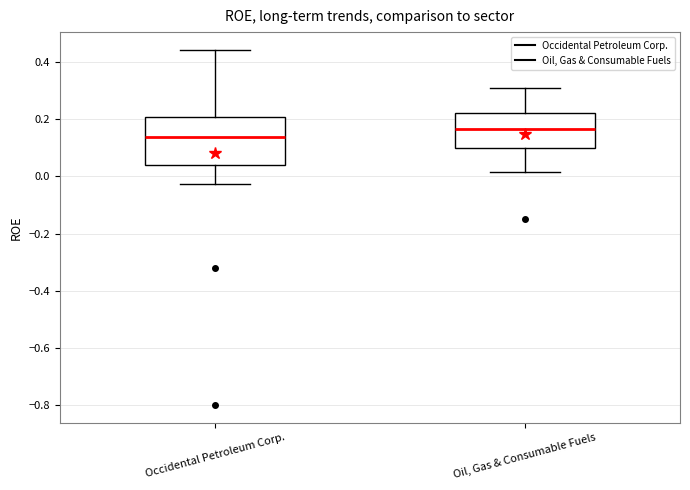

Where does the lower whisker of the box for Occidental Petroleum Corp. end on the y-axis? The values are not printed on the chart, so give them approximately, as read against the axis.

-0.02